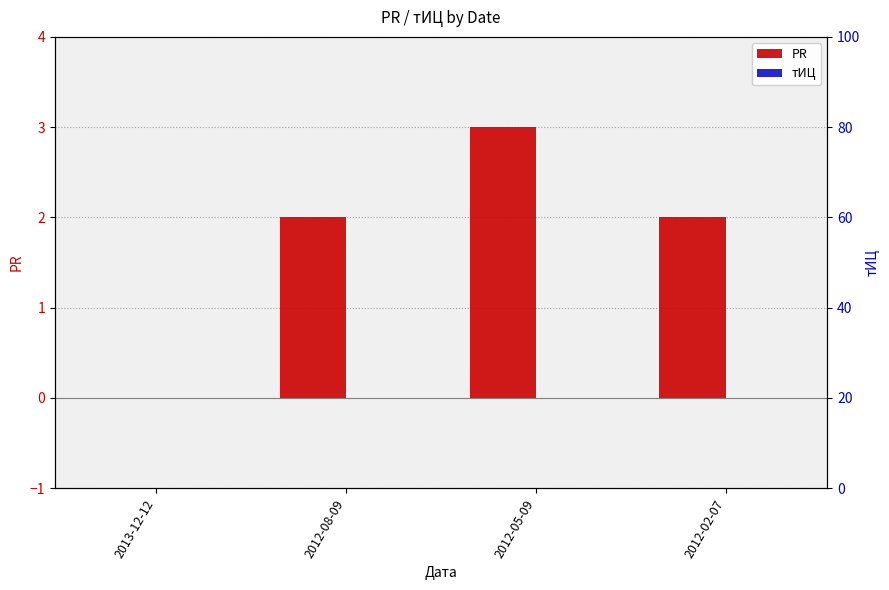

What is the label of the 4th bar from the right?

2013-12-12